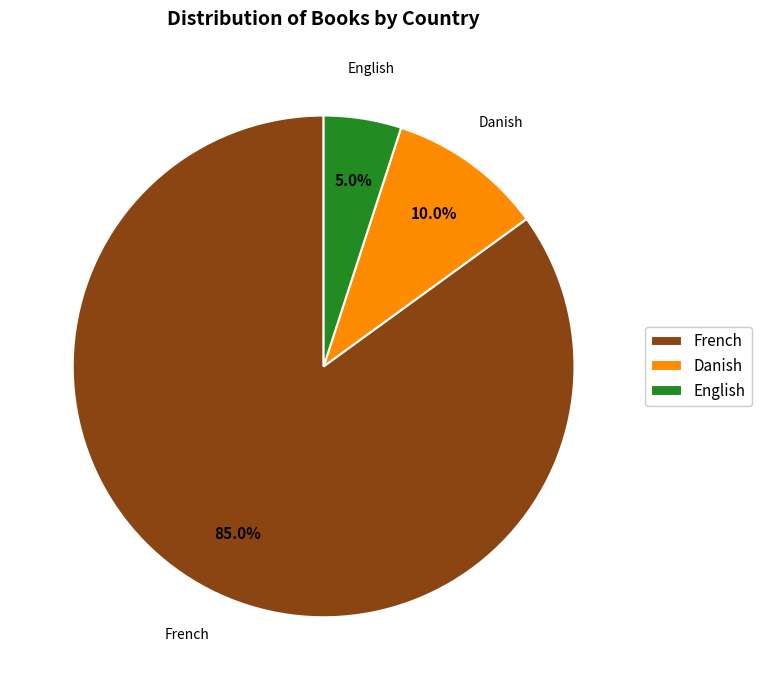

Rank the categories by value from highest to lowest.

French, Danish, English